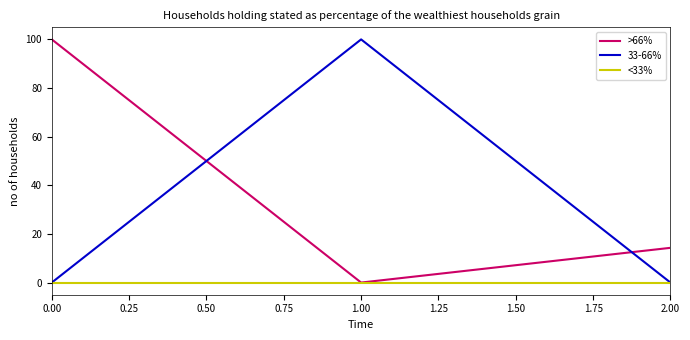

Is this an area chart (filled region under the line)?

No